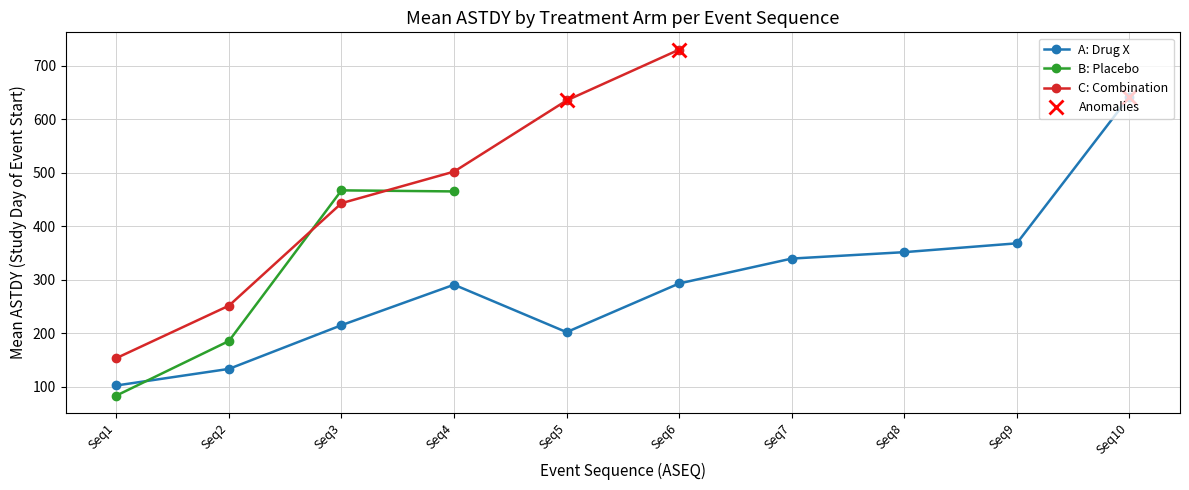

What is the minimum value for A: Drug X?

102.3